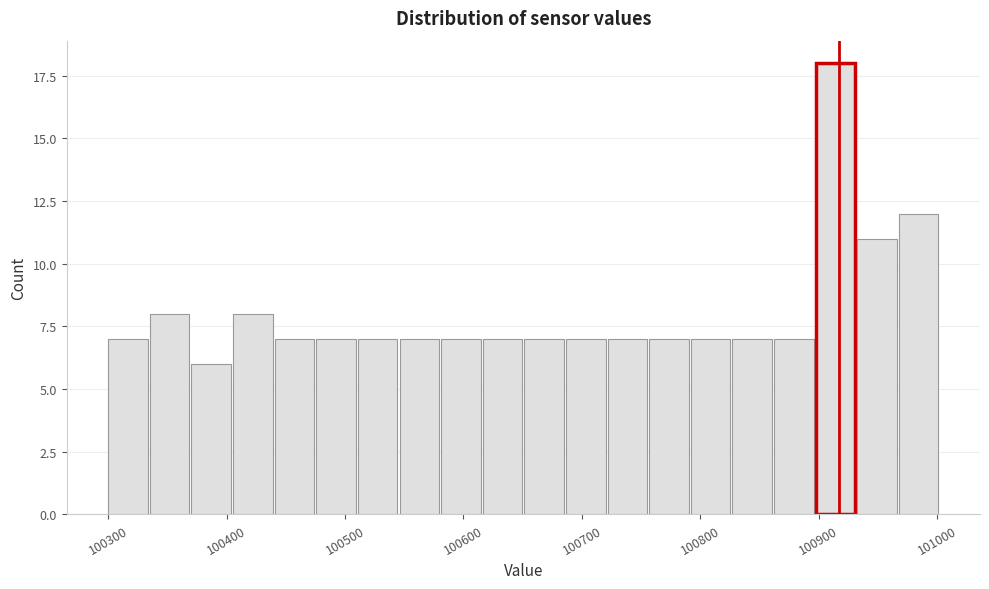

Around what value on the x-axis is the tallest bar? Give the approximate position of its centre, as read against the axis.

100910